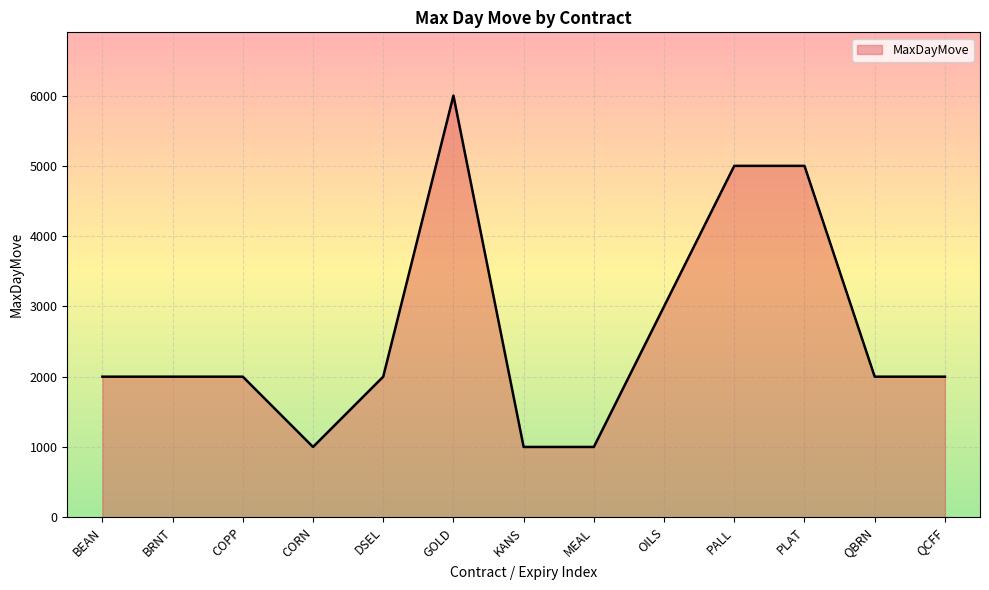

True or false: the data shows 3000 at OILS.

True